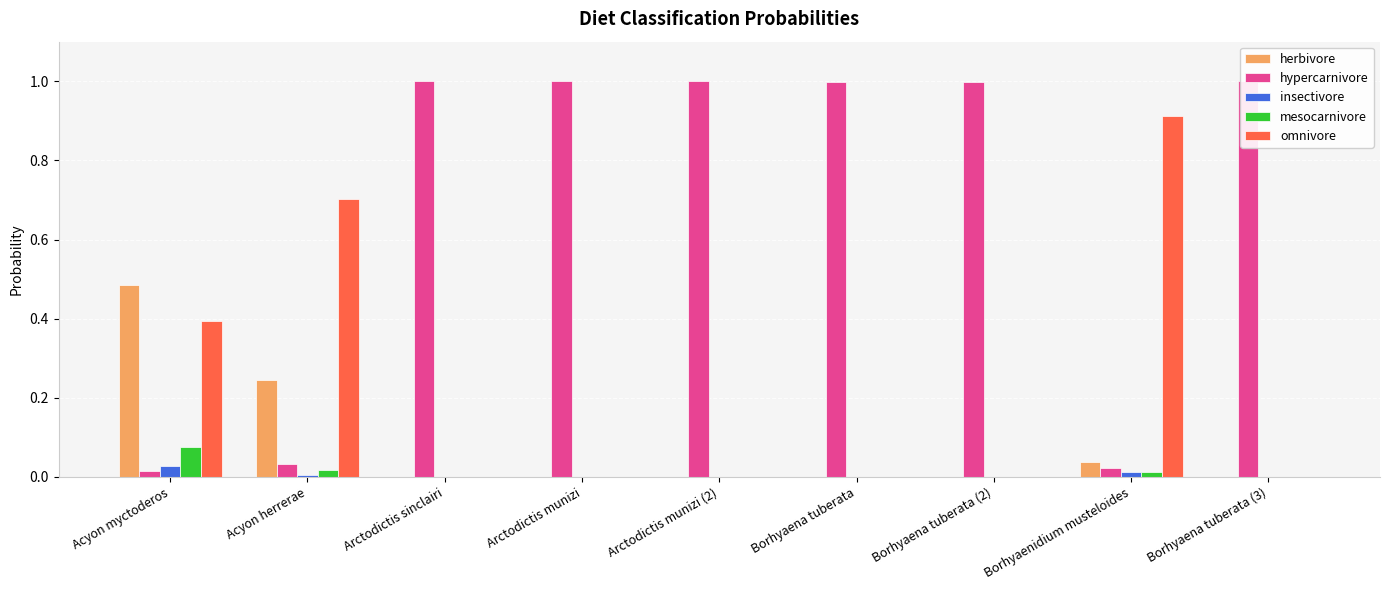

Between Arctodictis sinclairi and Borhyaenidium musteloides, which series saw the biggest shift?

hypercarnivore